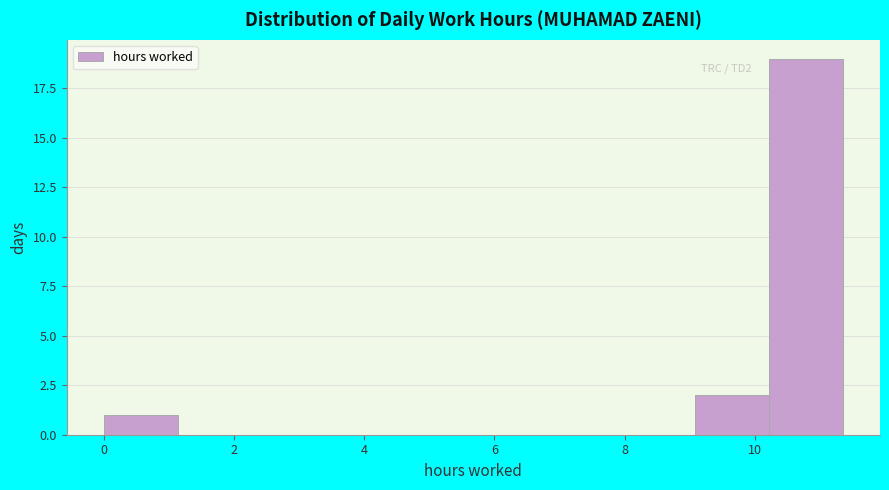

Over which range of the x-axis is the bar tallest?

10.2 to 11.4